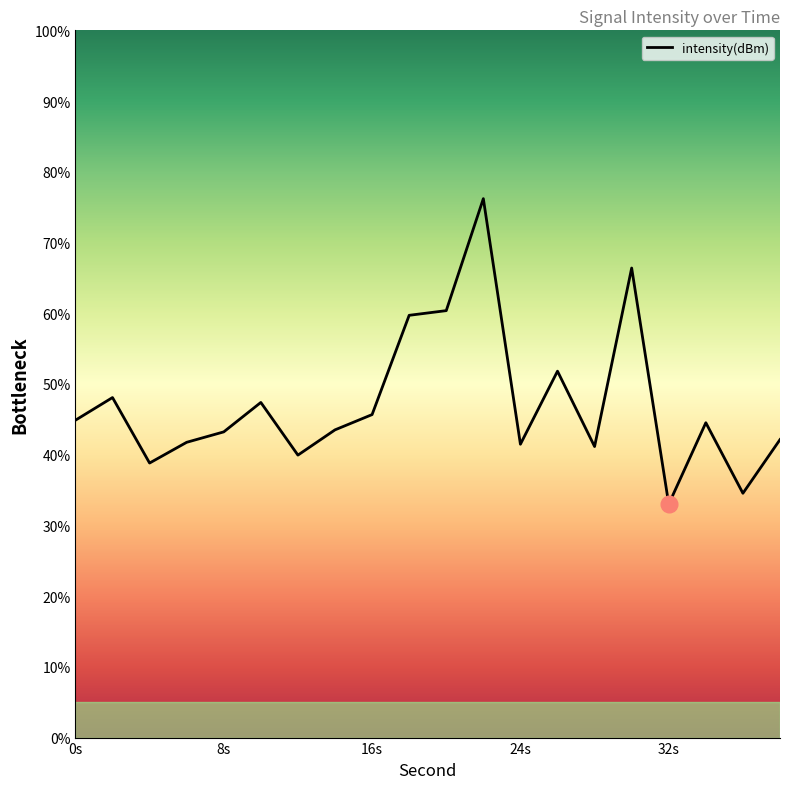

What is the change in value from 6 to 38?

+0.4